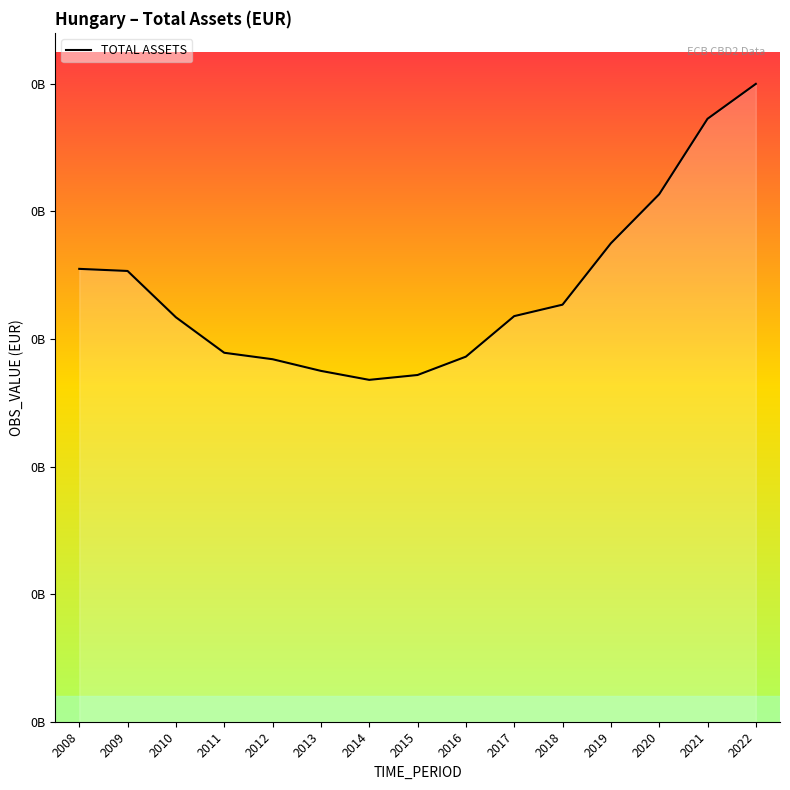

Is this an area chart (filled region under the line)?

Yes